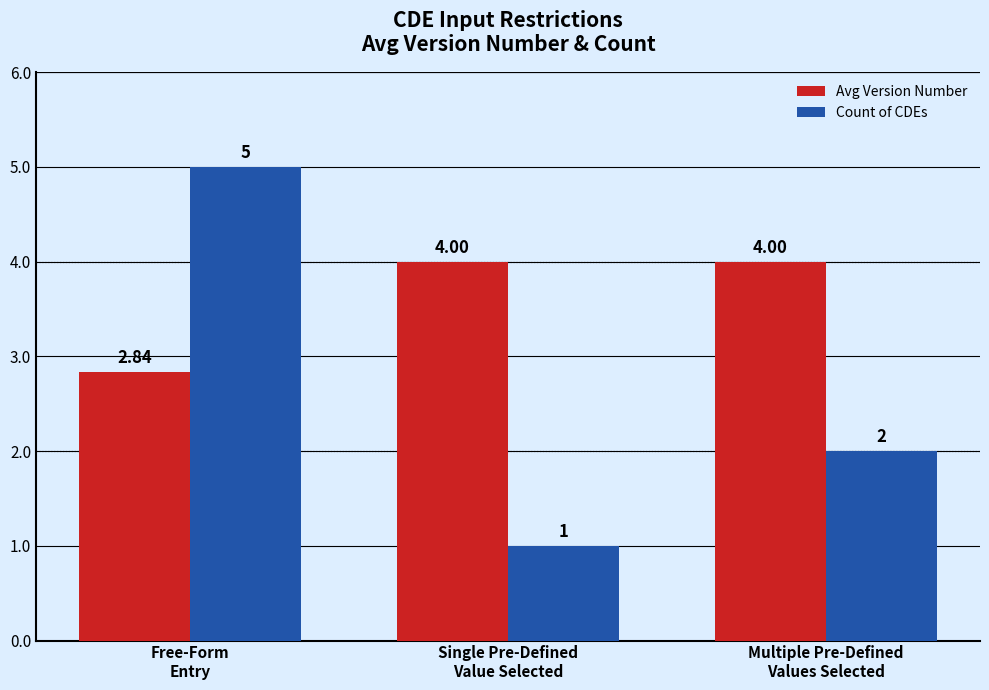

What is the label of the 1st bar from the left?

Free-Form
Entry